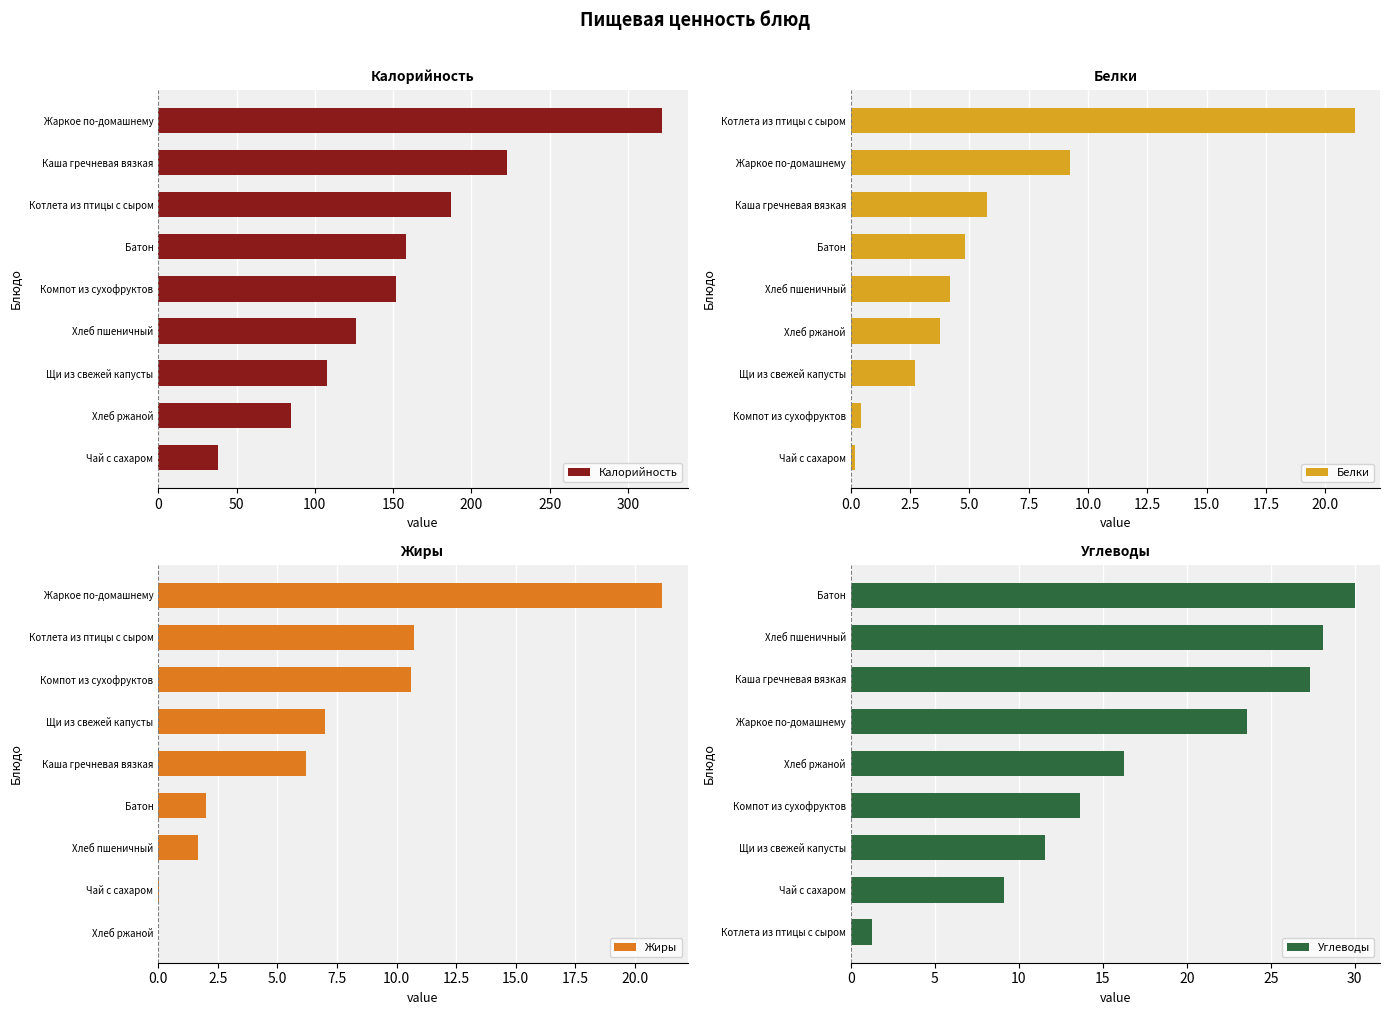

What is the sum of all Калорийность values?

1399